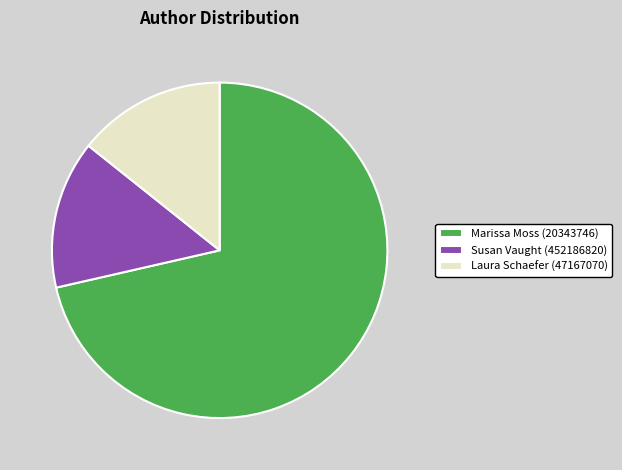

True or false: Marissa Moss (20343746) accounts for 85% of the total.

False